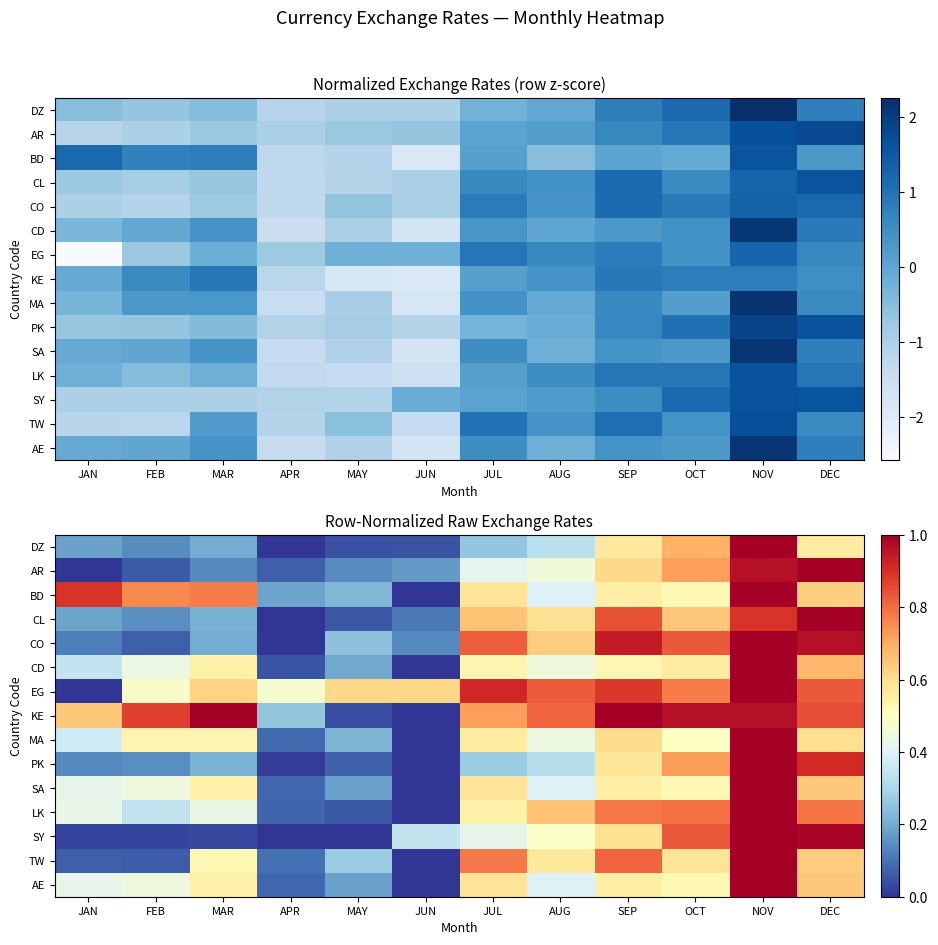

Read the SA value at MAY.

0.2